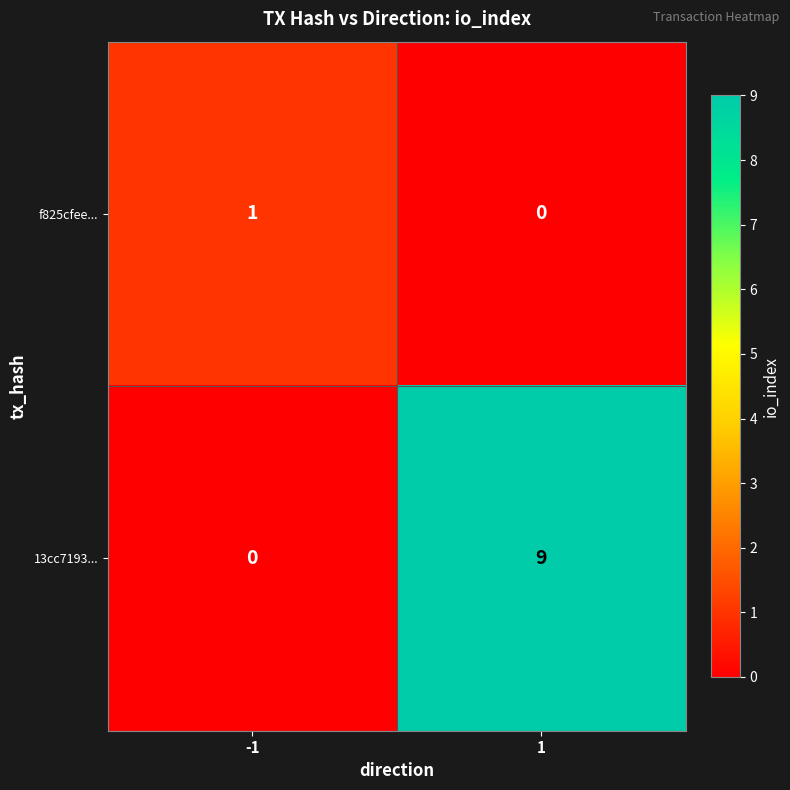

Which label corresponds to the largest value in the chart?

1